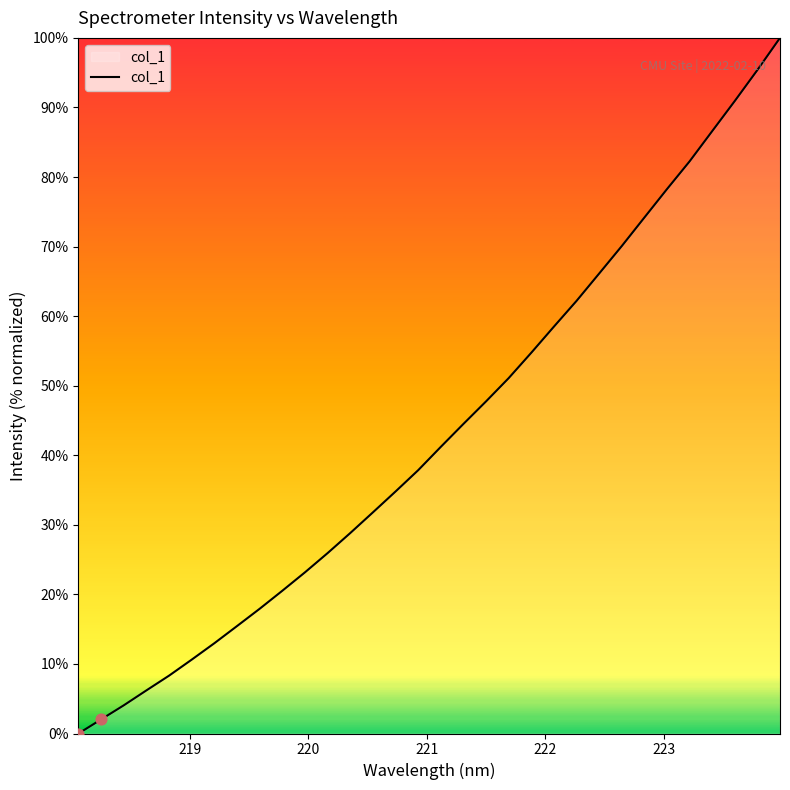

What is the difference between the maximum and minimum values?

100.0